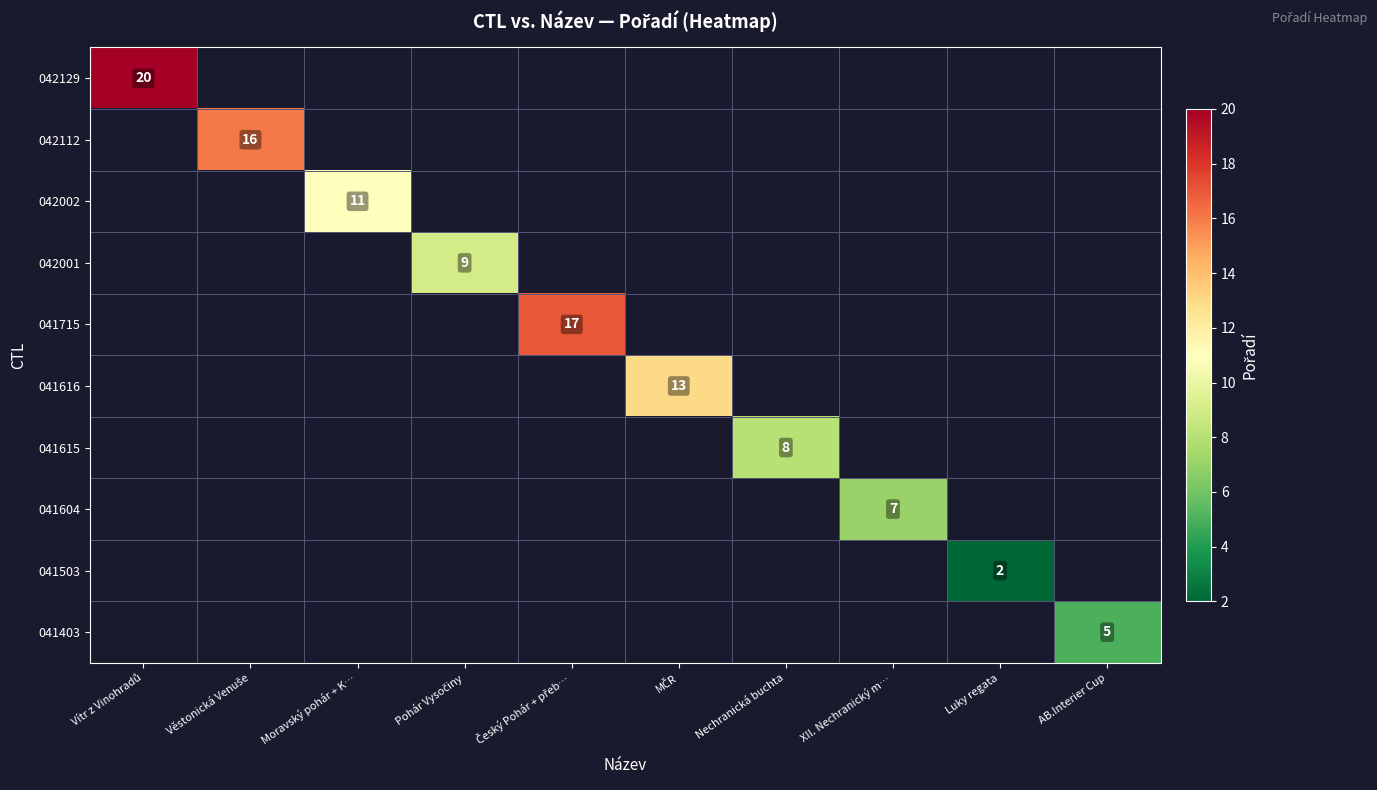

What is the smallest value displayed?

2.0